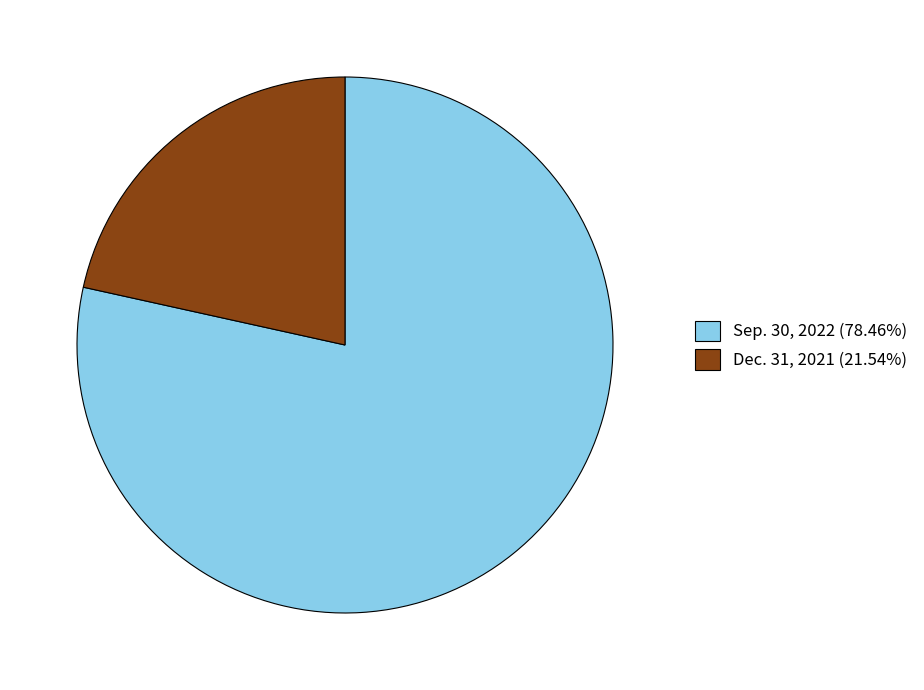

Is it true that Dec. 31, 2021 is 22% of the pie?

True